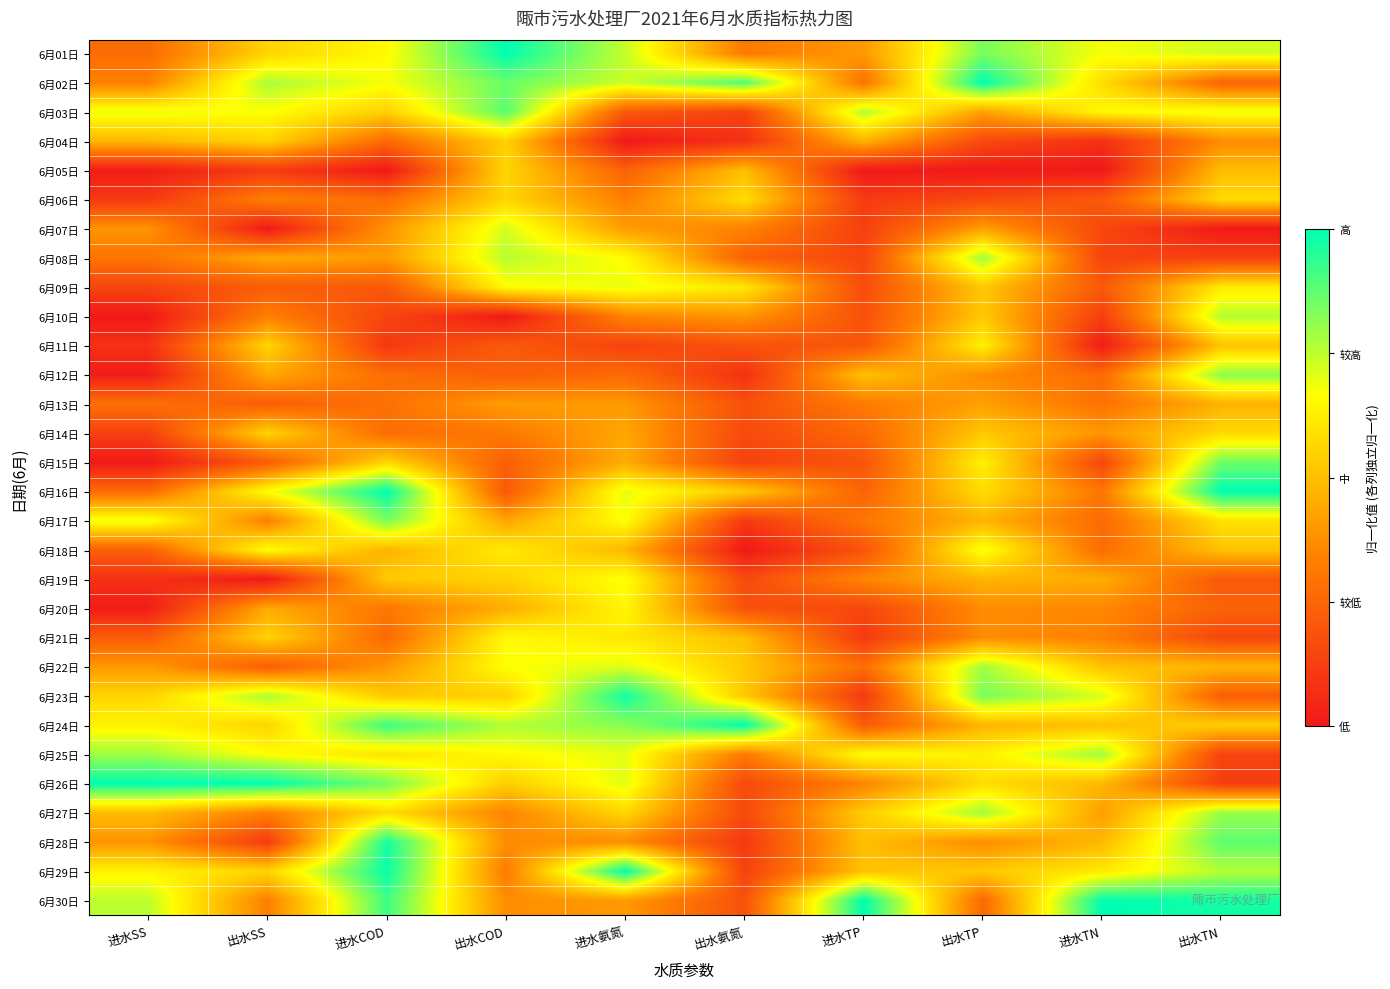

Which has a higher value, 出水COD or 出水氨氮?

出水COD